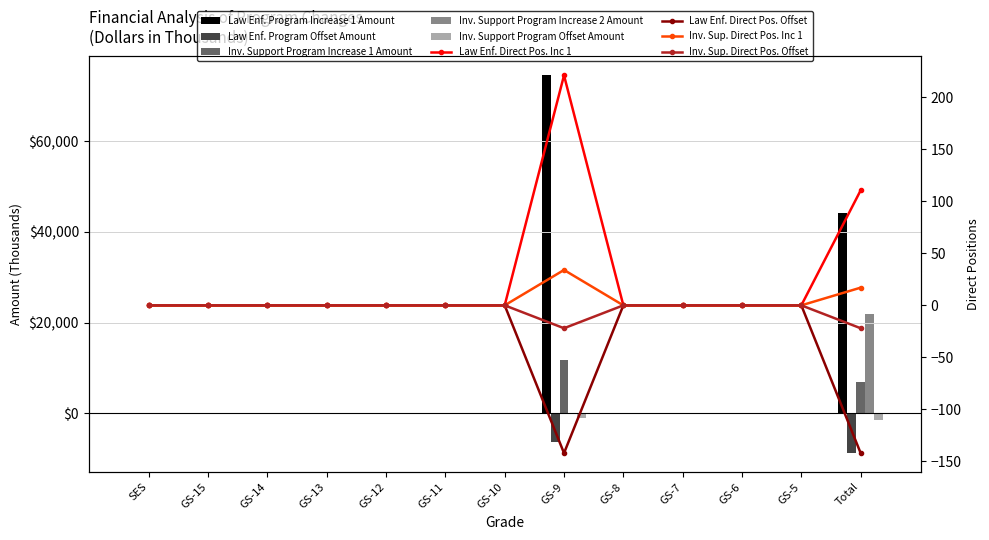

What is the spread (max minus min) of values at Total?

52941